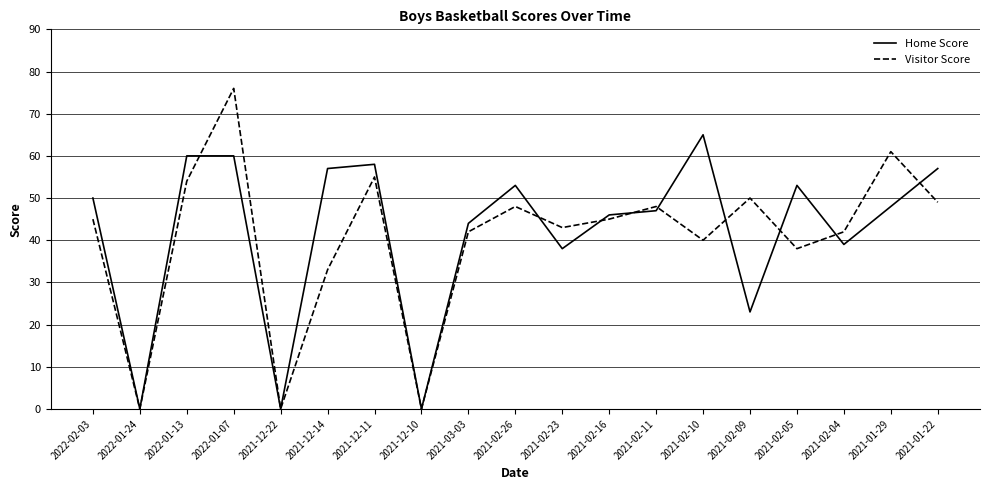

The value of Visitor Score at 2021-12-11 is 55. True or false?

True